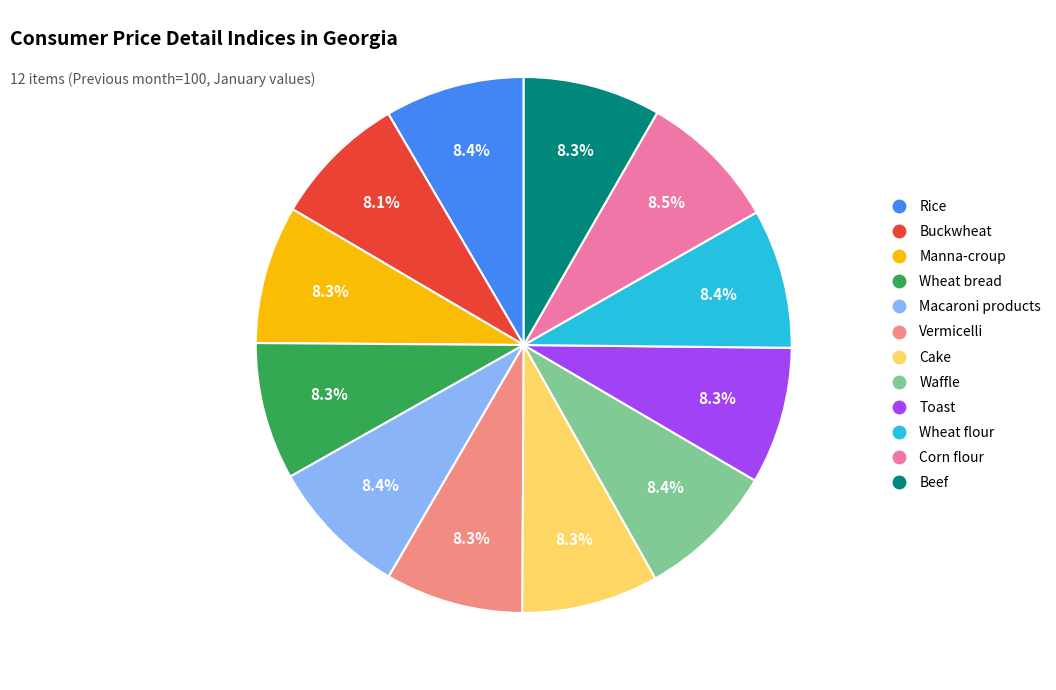

Is there a majority slice in this chart?

No